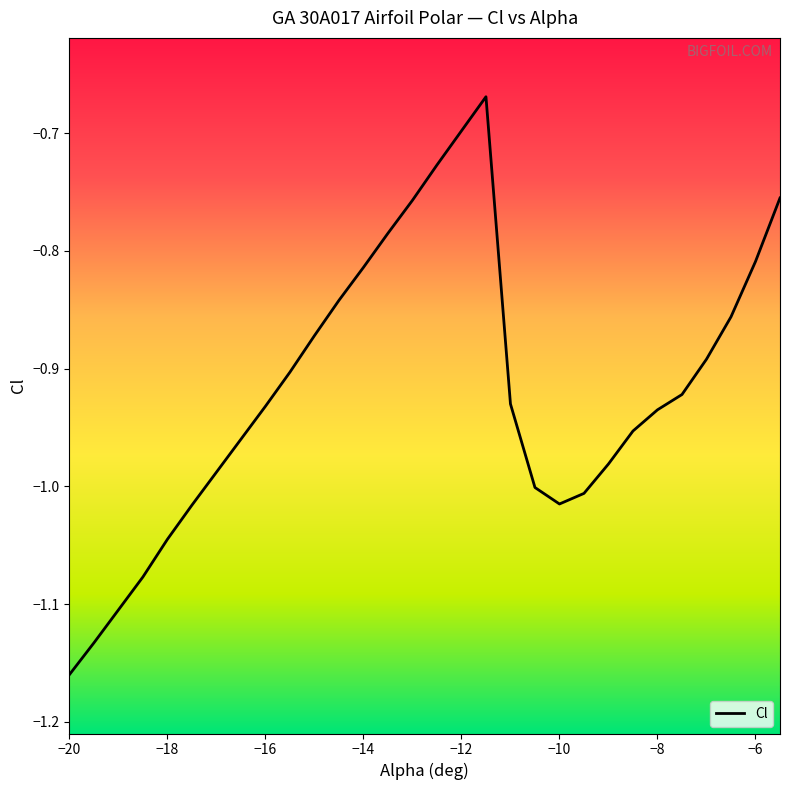

The chart shows a value of -0.6 at −6. True or false?

False